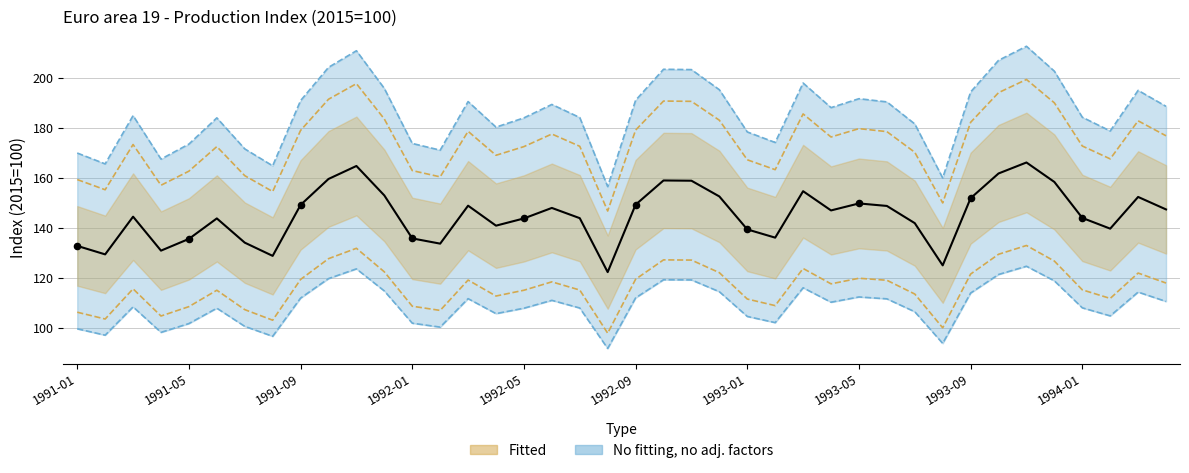

Which has a higher value, 19 or 1993-05?

1993-05